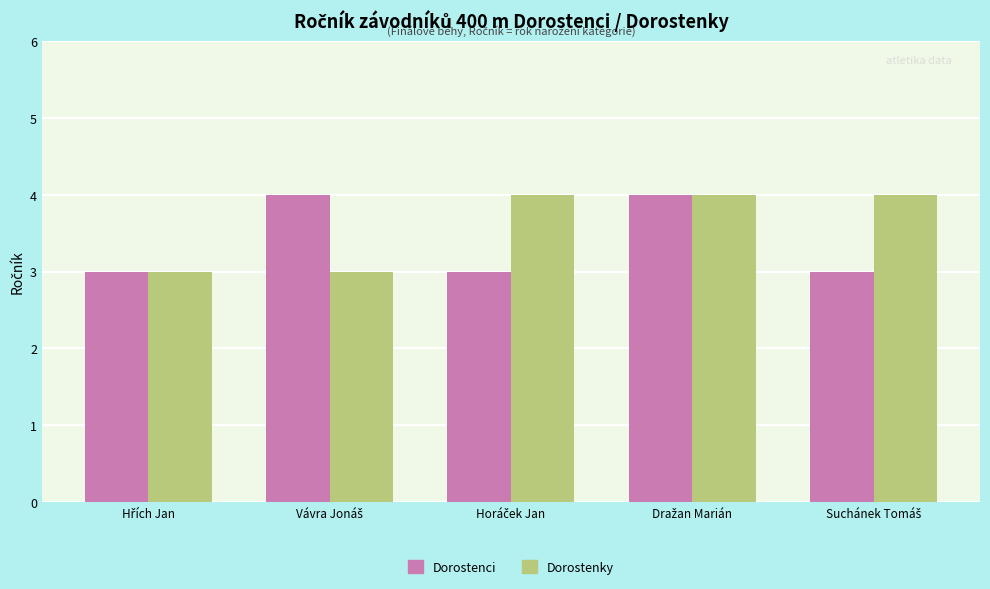

What is the average value of the Dorostenci series?

3